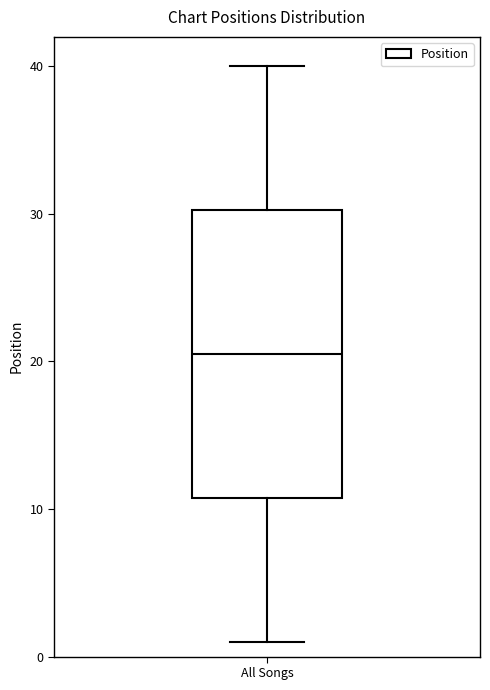

Transcribe this box plot: give where the median line is, the range the box spans, and where the two whiskers end, as read against the y-axis. The values are not printed on the chart, so give them approximately, as read against the axis.

median 21, box 11 to 30, whiskers 1 to 40